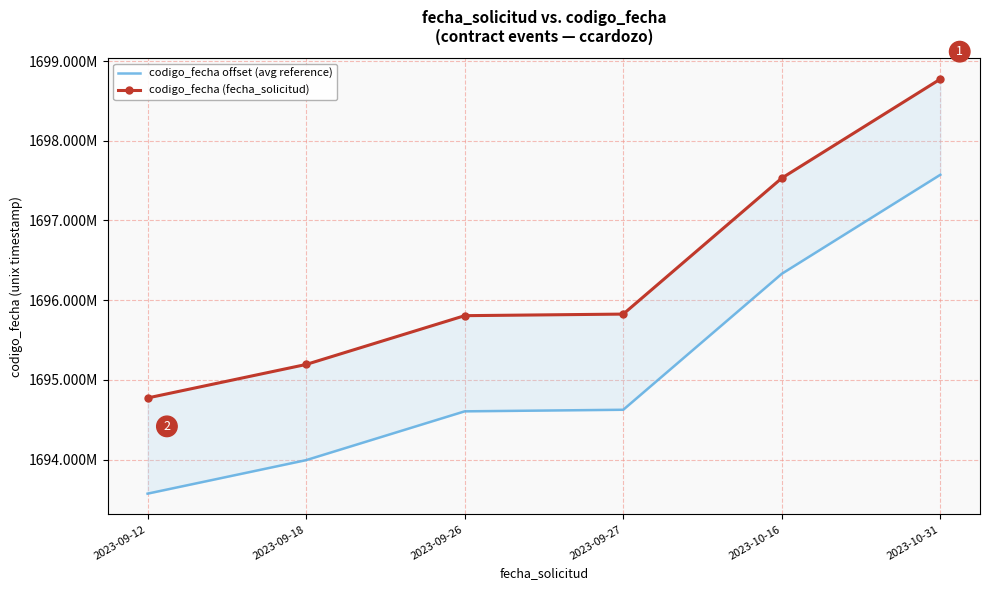

What is the label of the 1st point from the right?

2023-10-31